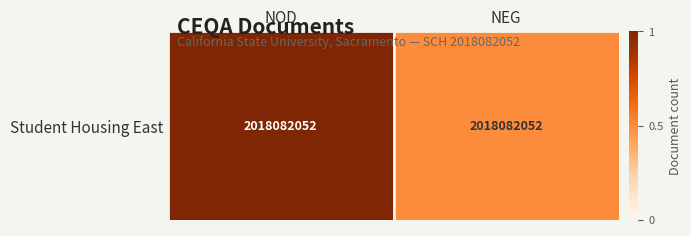

What is the change in value from NOD to NEG?

-0.5